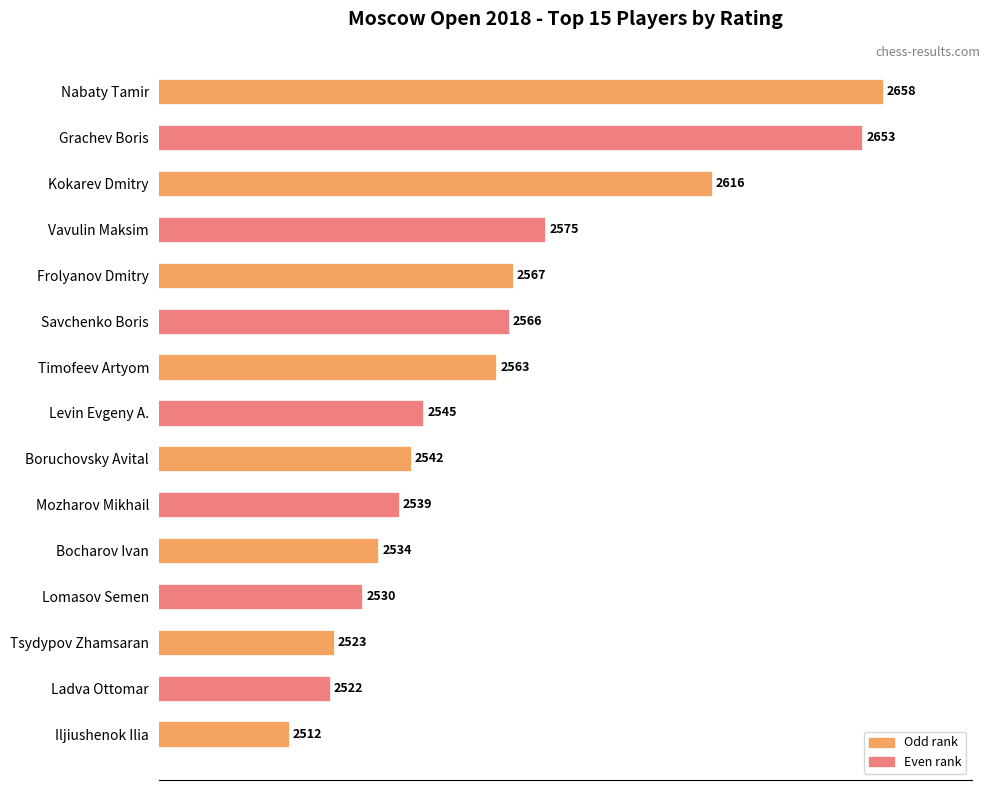

What is the sum of all values?

38445